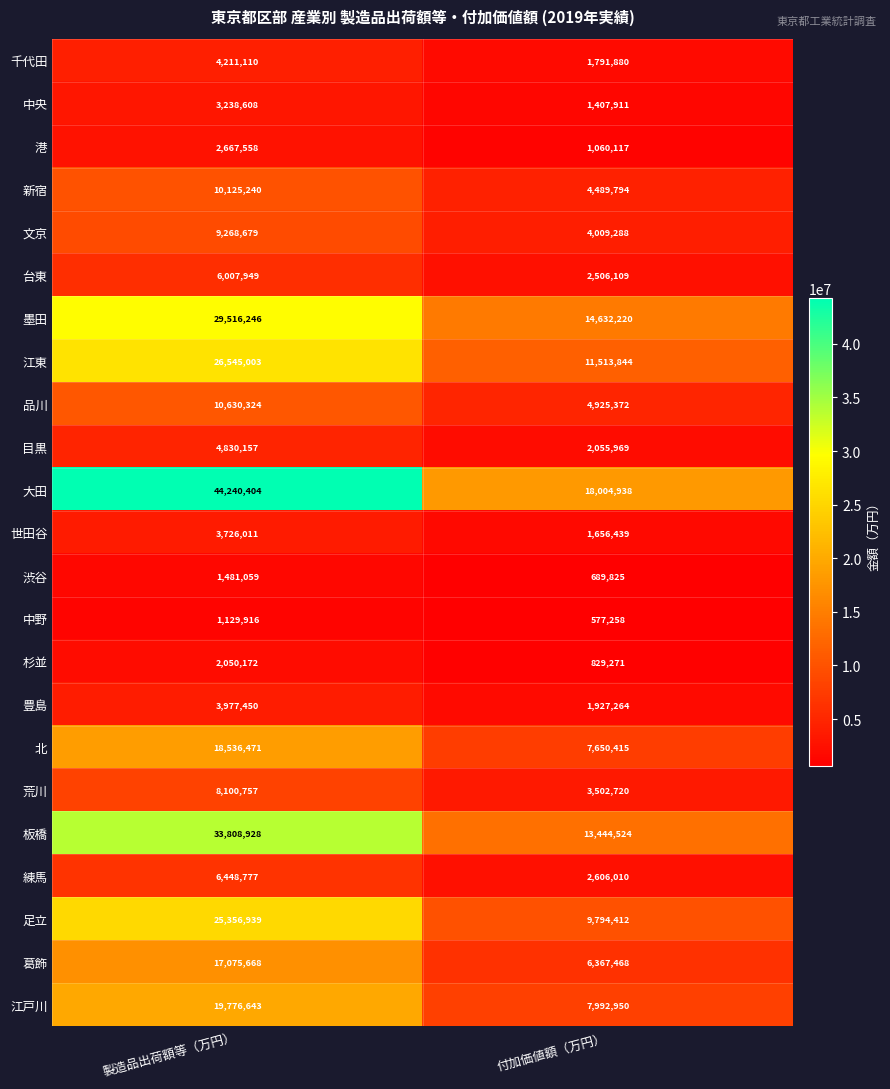

Rank the series by their maximum value, from highest to lowest.

大田, 板橋, 墨田, 江東, 足立, 江戸川, 北, 葛飾, 品川, 新宿, 文京, 荒川, 練馬, 台東, 目黒, 千代田, 豊島, 世田谷, 中央, 港, 杉並, 渋谷, 中野